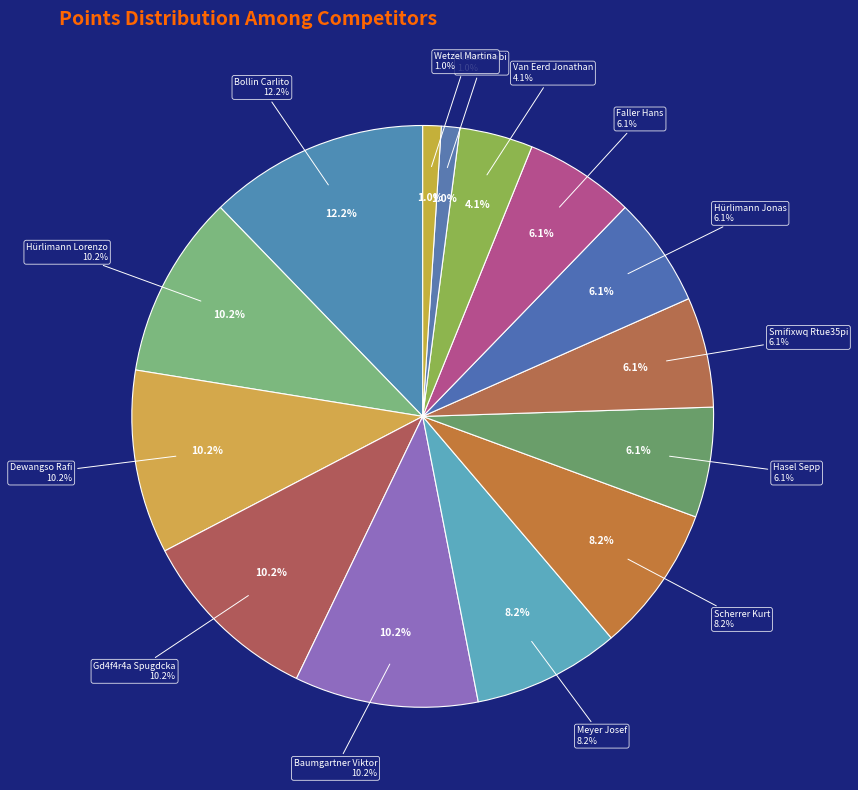

To the nearest percent, what is the difference between the largest and smallest slice percentages?

11%